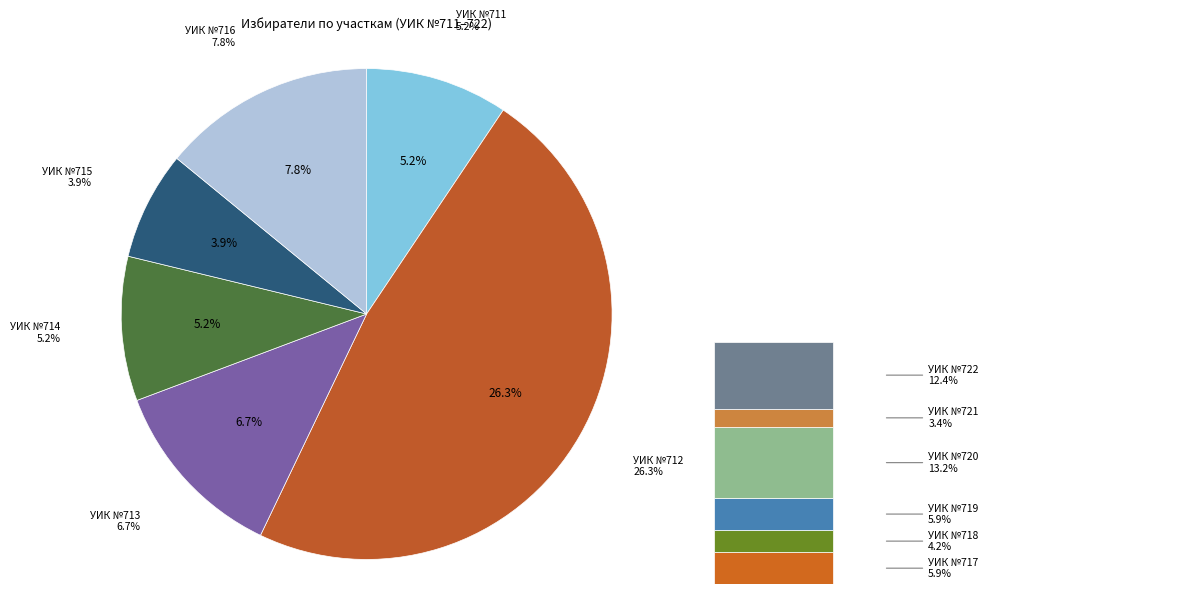

To the nearest percent, what is the difference between the largest and smallest slice percentages?

23%